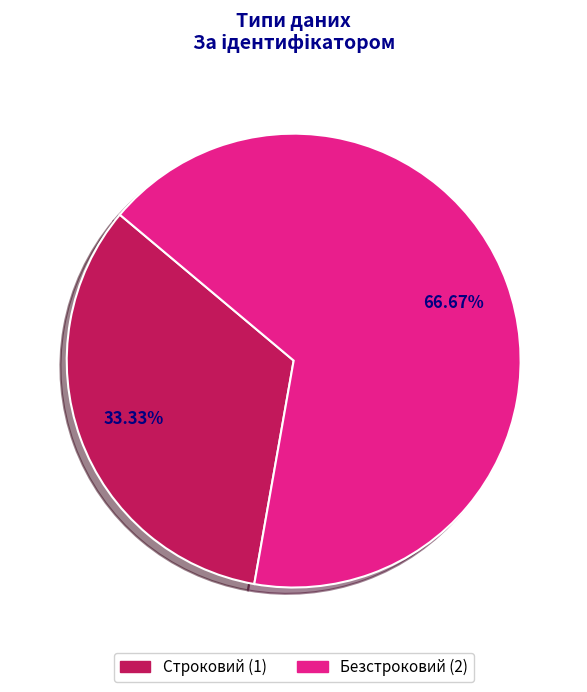

To the nearest percent, what percentage of the pie is Строковий?

33%